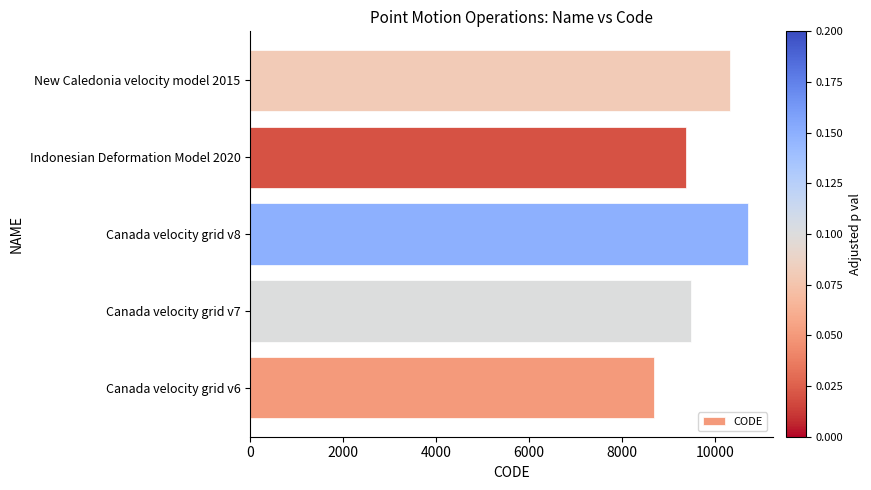

What is the change in value from Canada velocity grid v6 to New Caledonia velocity model 2015?

+1647